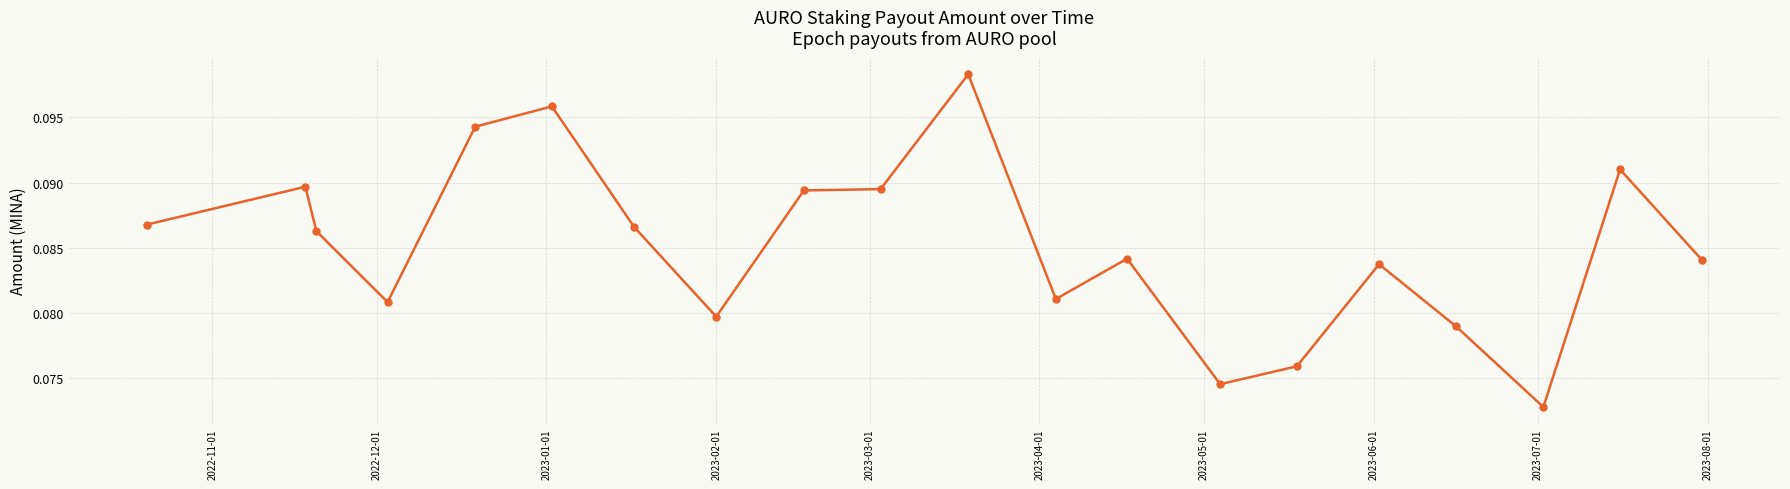

Count the values in the range 0 to 1.

20